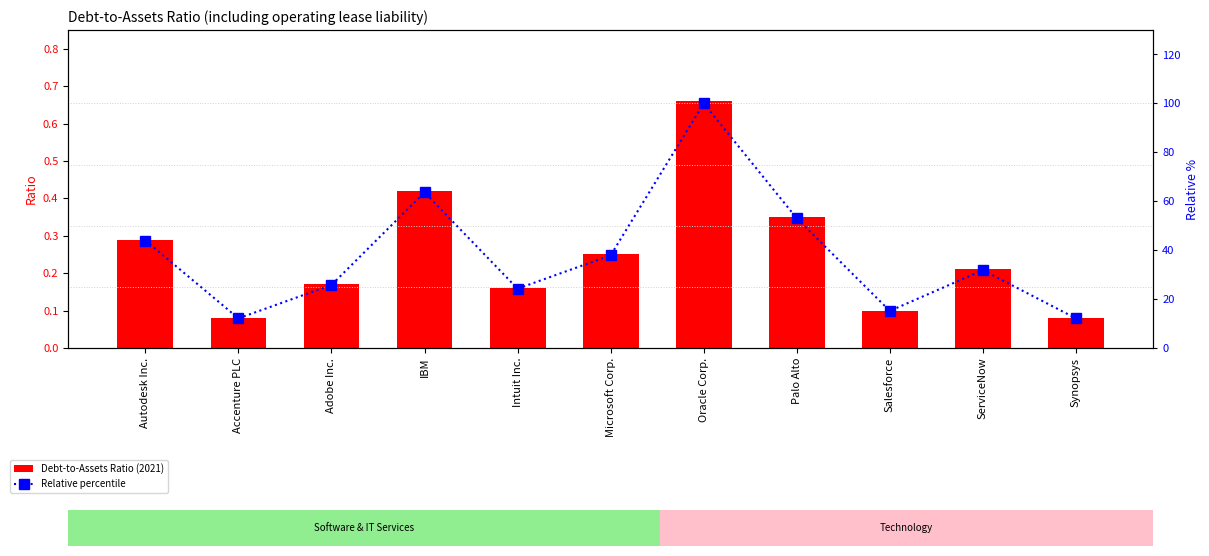

The Relative percentile series shows 43.9 at Autodesk Inc.. True or false?

True